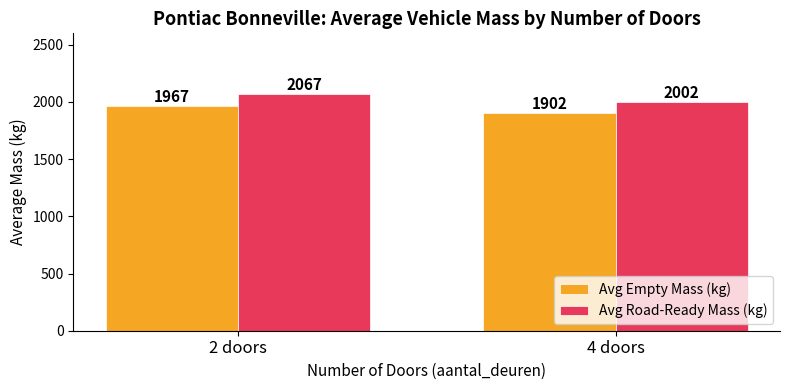

What is the difference between the highest and lowest values at 4 doors?

100.0